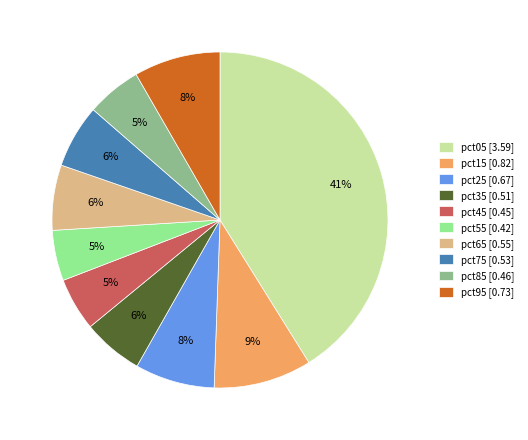

To the nearest percent, what is the difference between the largest and smallest slice percentages?

36%